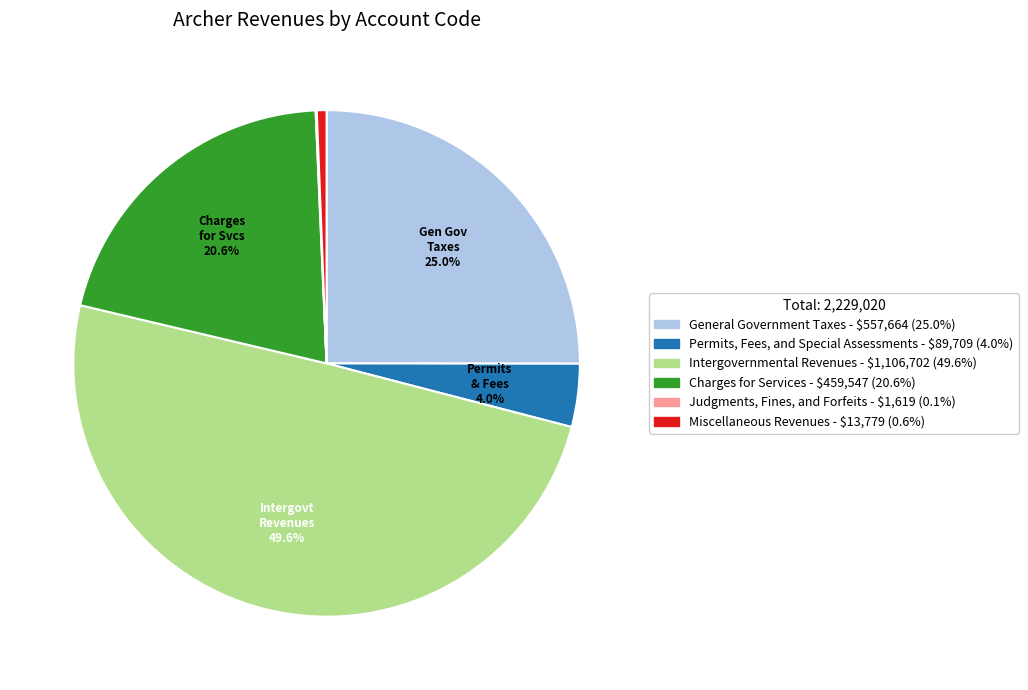

What is the total percentage of Charges for Services and Intergovernmental Revenues?

70.3%